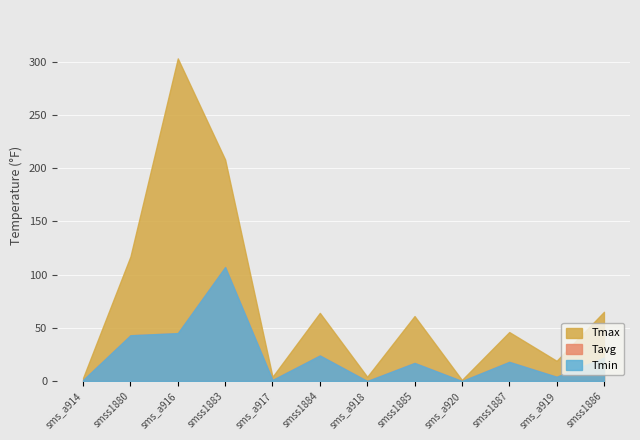

Rank the categories by Tavg value from highest to lowest.

smss1883, sms_a916, smss1880, smss1884, smss1886, smss1887, smss1885, sms_a919, sms_a914, sms_a917, sms_a918, sms_a920